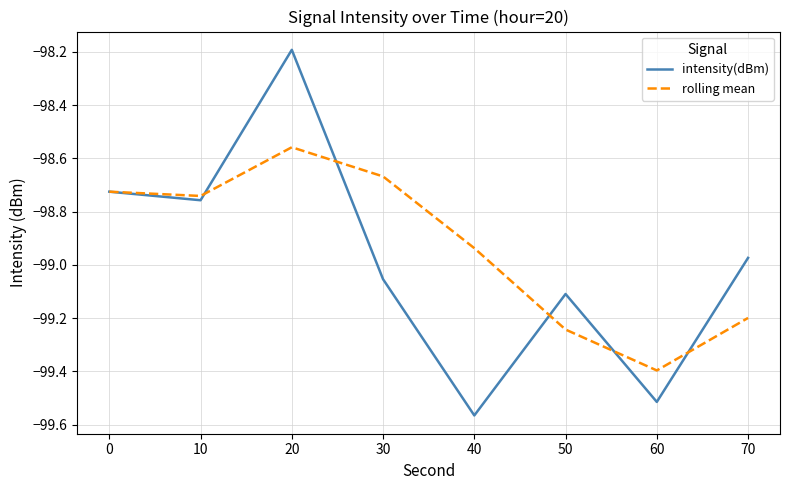

How many lines are shown in the chart?

2